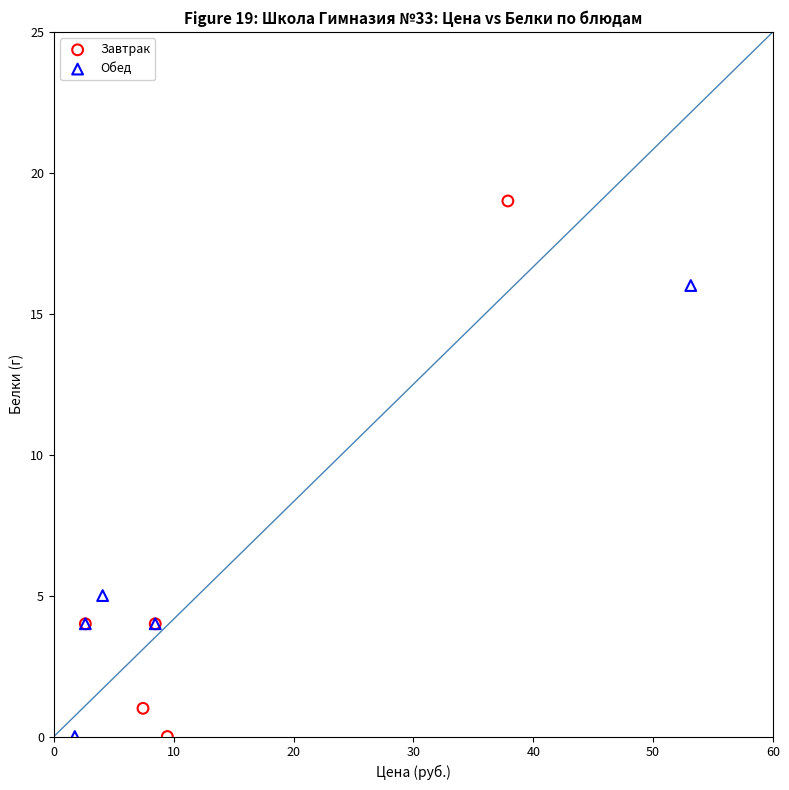

Which series has the widest spread of Y values?

Завтрак